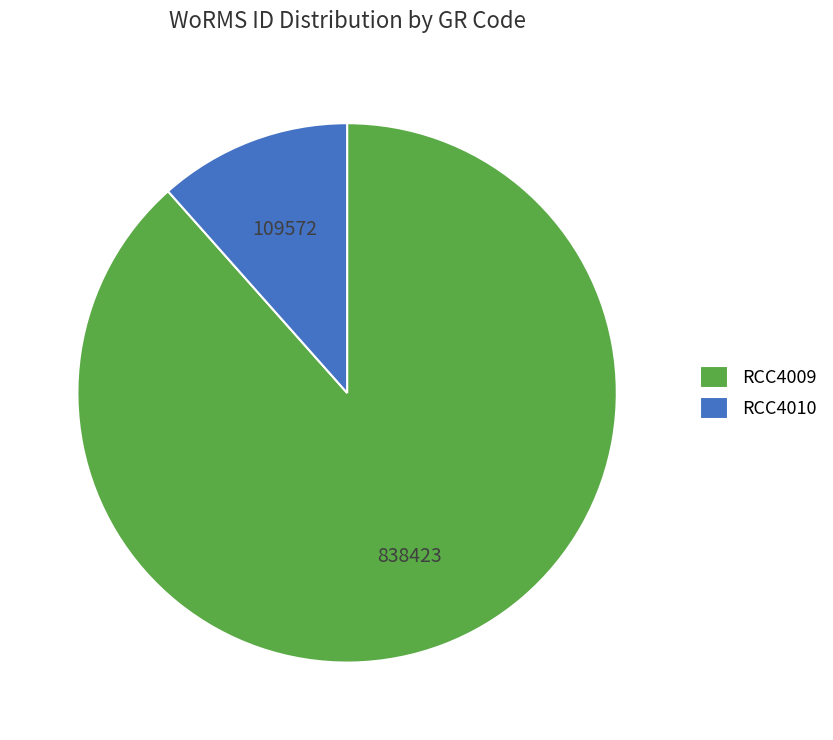

Count the number of slices in the pie.

2